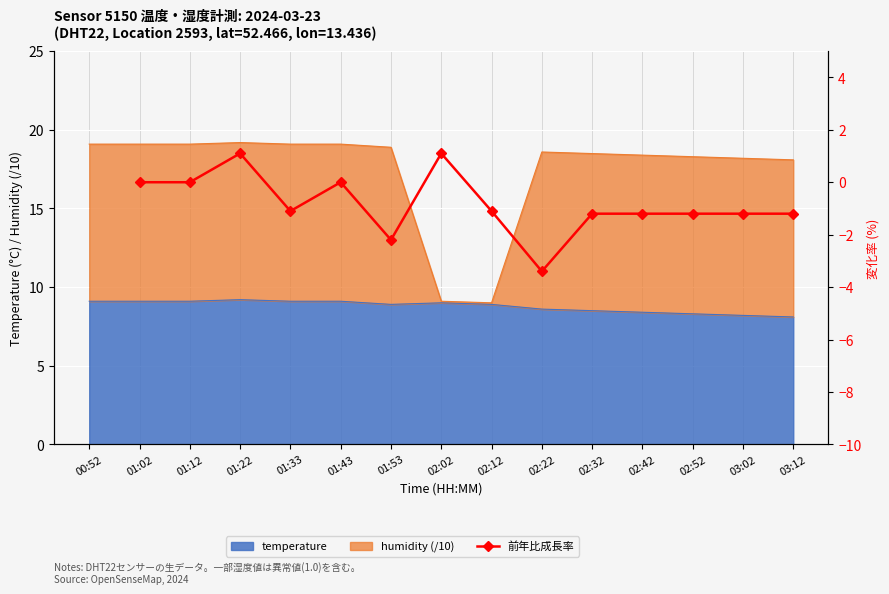

What is the lowest value of the temperature series?

8.1